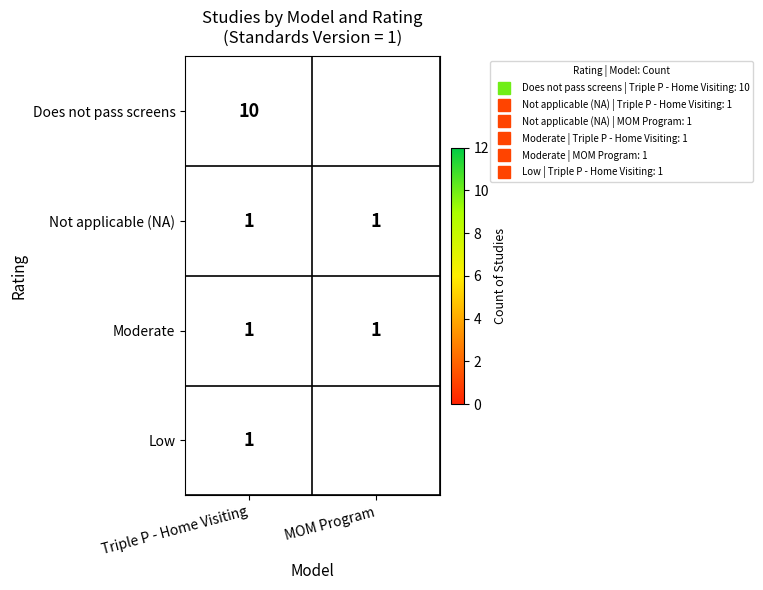

Which series has the largest range (max minus min)?

Does not pass screens